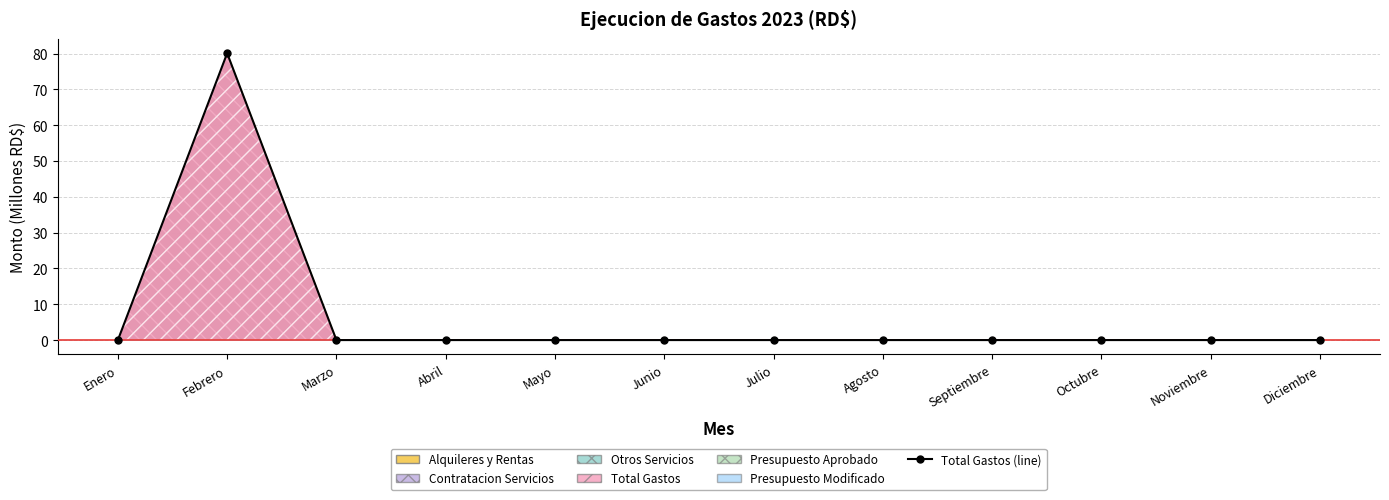

What is the label of the 3rd point from the right?

Octubre